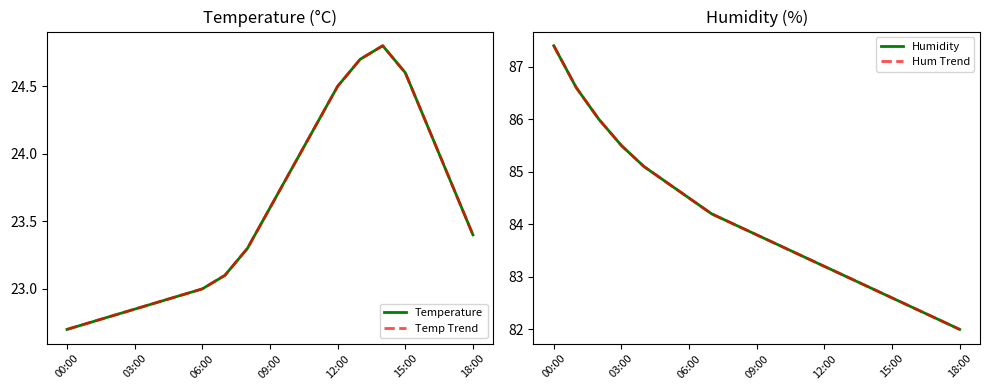

What is the label of the 8th point from the right?

11